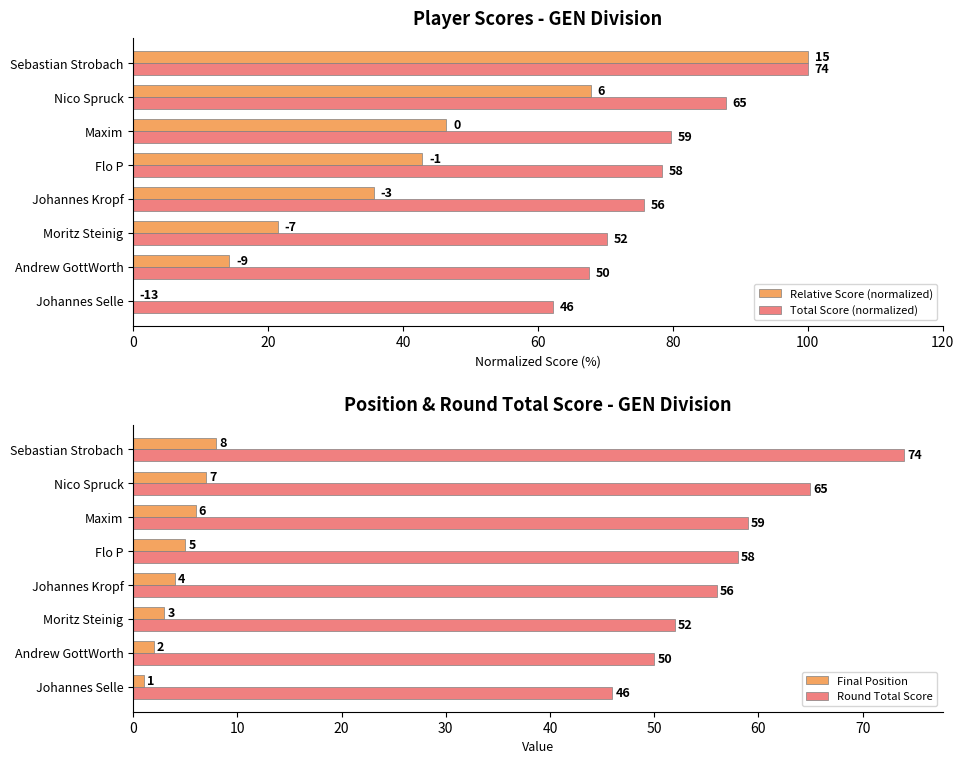

At which label does Final Position first exceed 5?

100